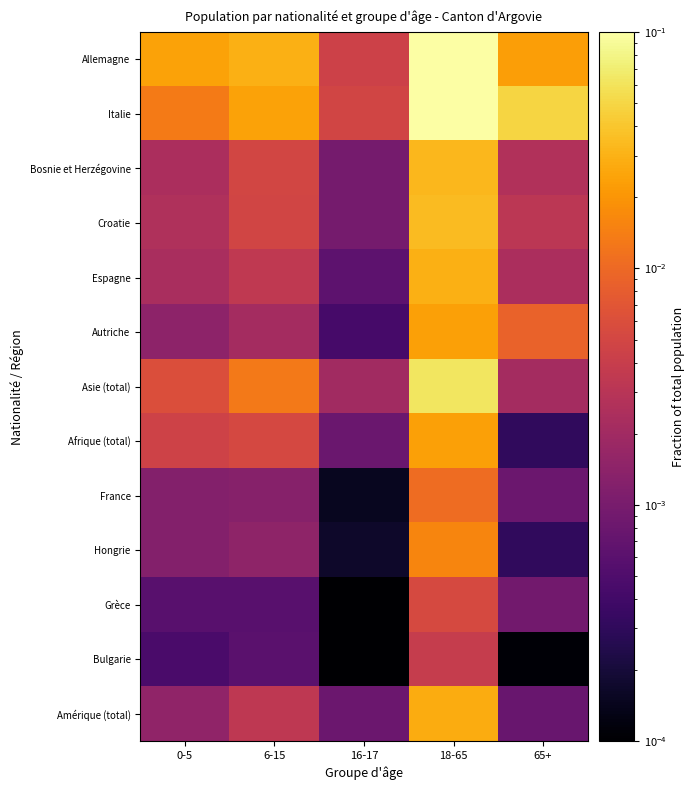

Which series changed the most between 0-5 and 16-17?

Allemagne